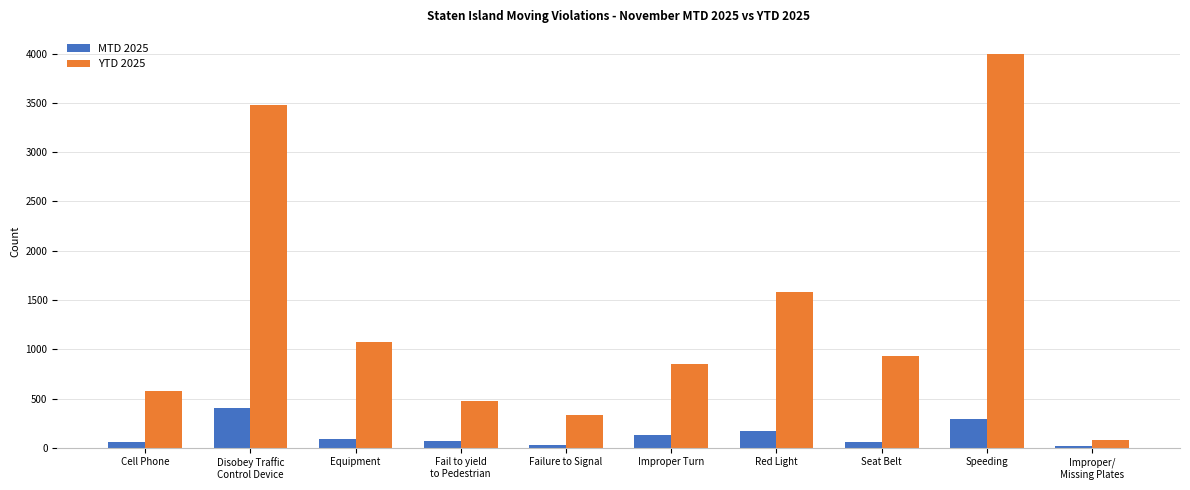

Count the number of categories in the chart.

10